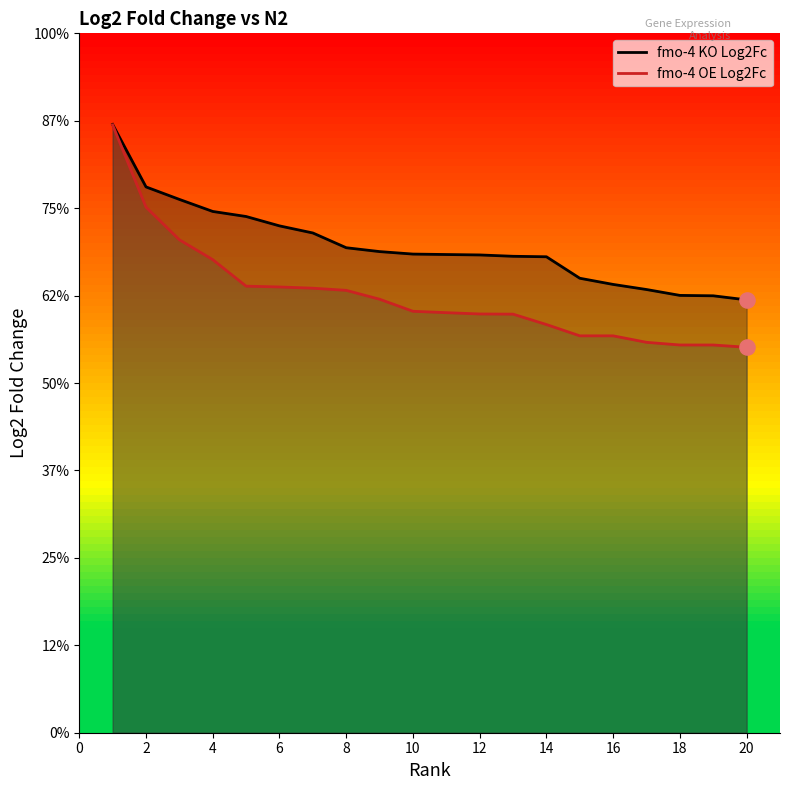

Which series has the largest Y range (max minus min)?

fmo-4 OE Log2Fc